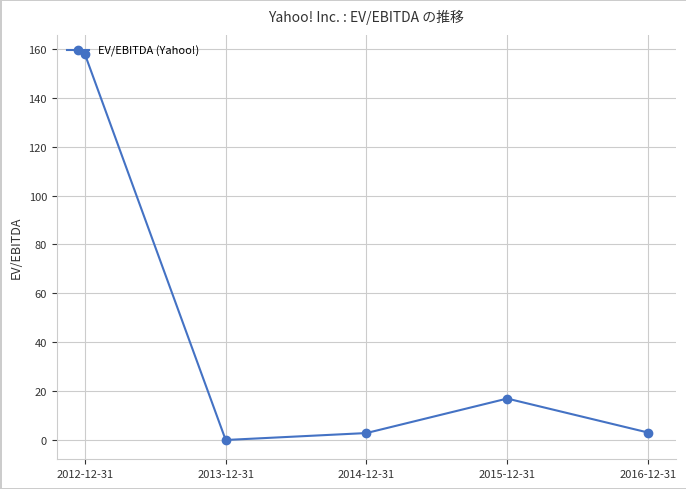

Where is the first local maximum?

2015-12-31